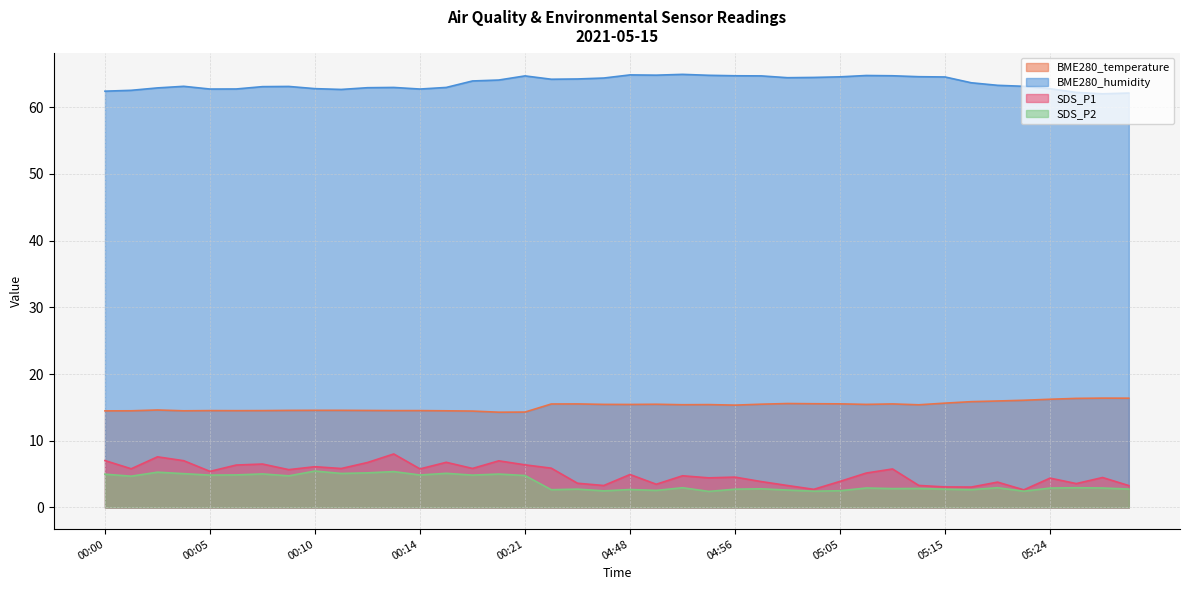

What position from the right is 05:19?

6